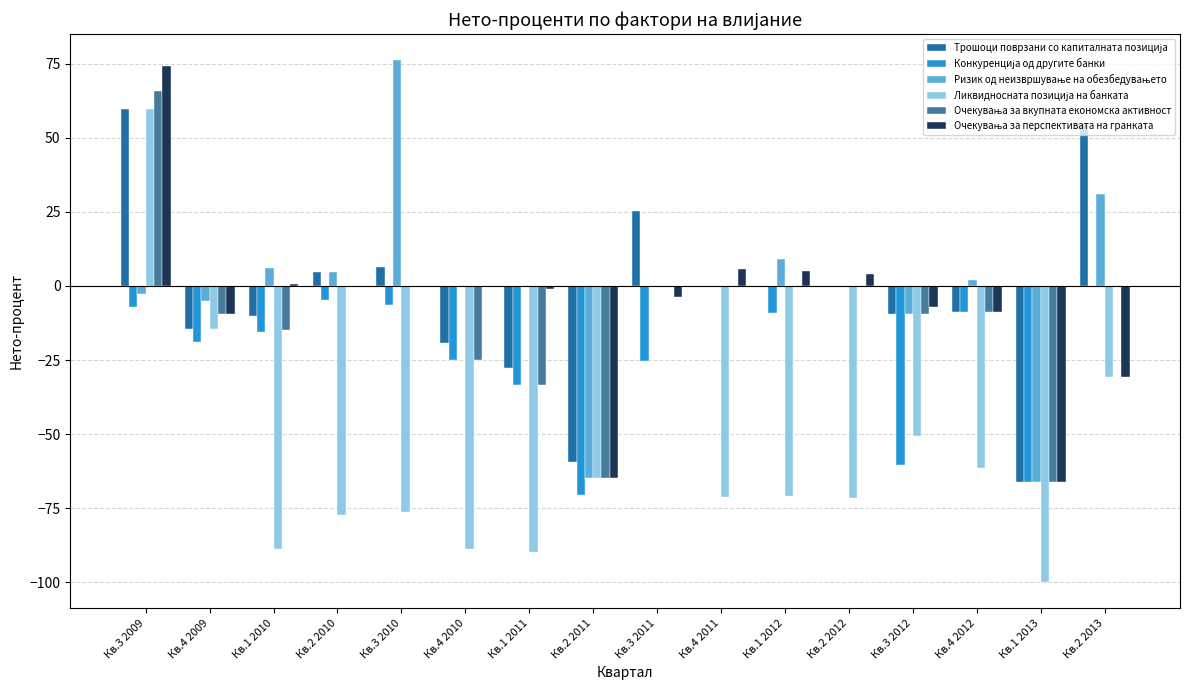

Does the chart contain stacked bars?

No